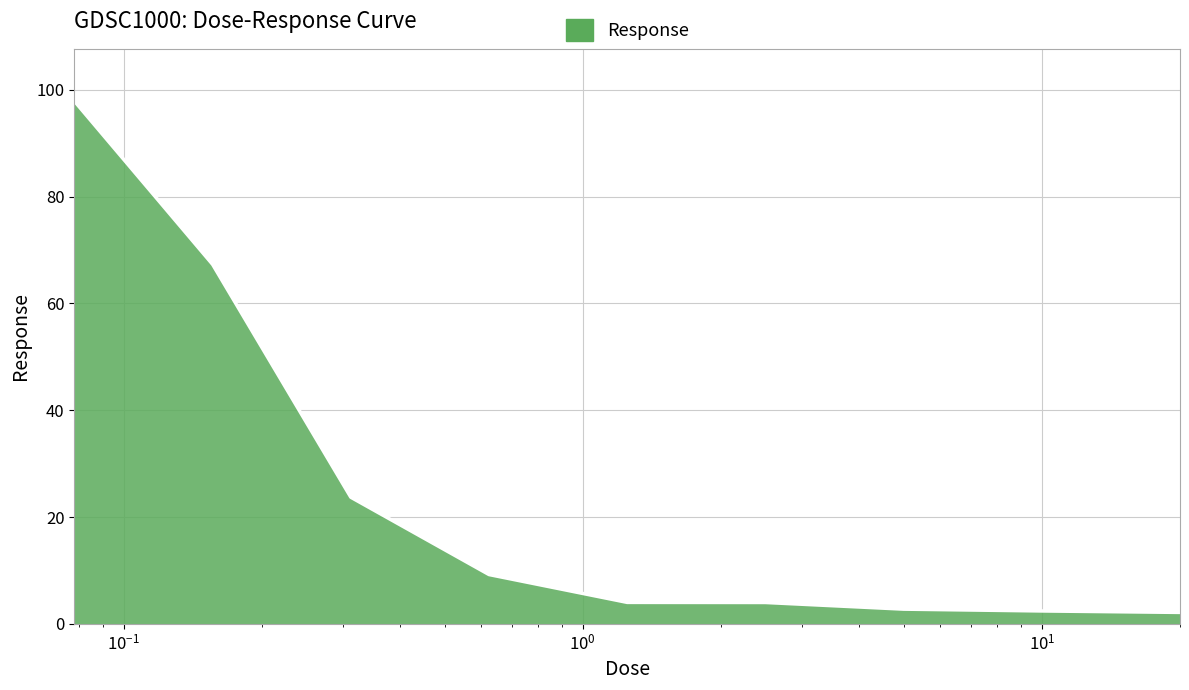

Does the chart have visible grid lines?

Yes